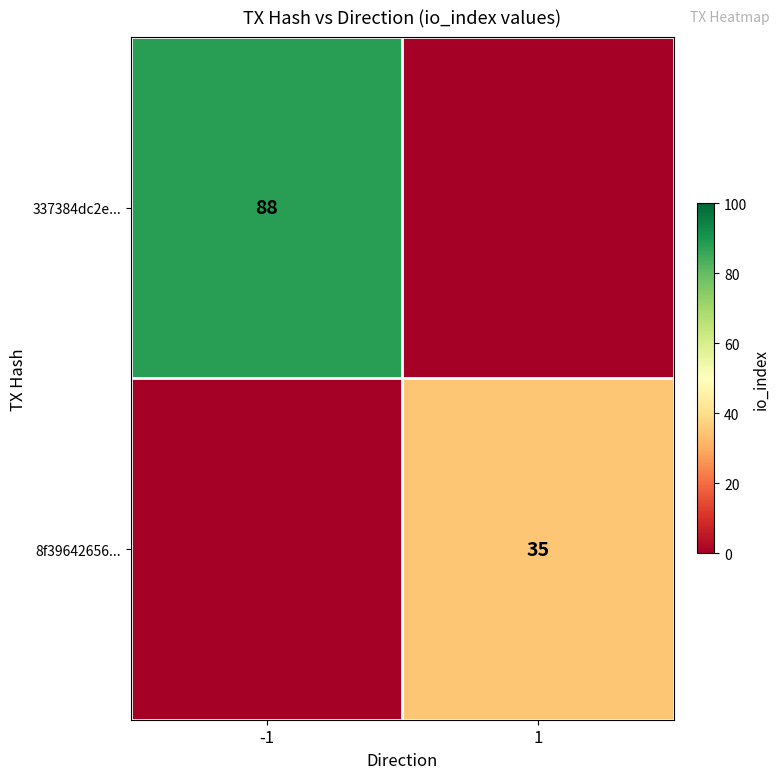

Is the value of 337384dc2e... at -1 greater than the value of 8f39642656... at 1?

Yes